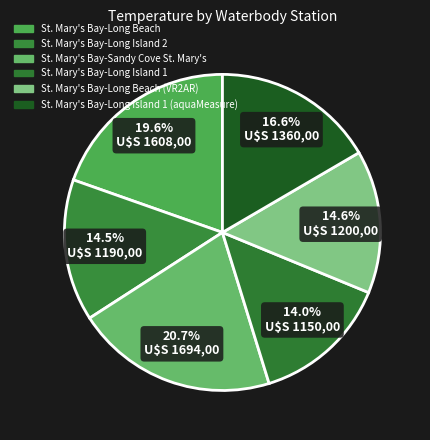

Is there any slice that represents more than half of the pie?

No